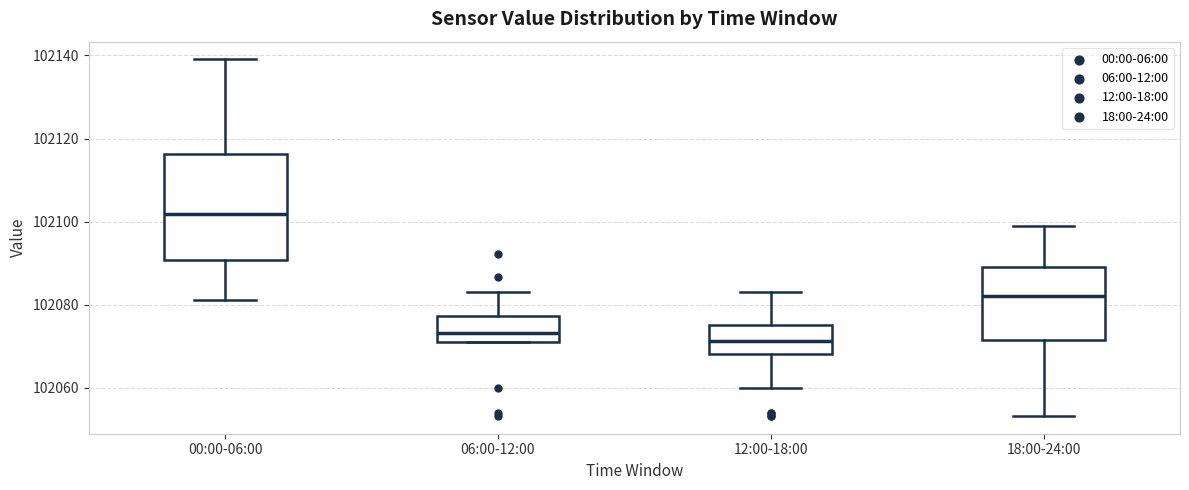

Reading left to right, read every box against the y-axis: the position of its median line, the range the box covers, and the ends of its whiskers. The values are not printed on the chart, so give them approximately, as read against the axis.

00:00-06:00: median 102102, box 102090 to 102116, whiskers 102082 to 102140
06:00-12:00: median 102074, box 102072 to 102078, whiskers 102070 to 102084
12:00-18:00: median 102072, box 102068 to 102076, whiskers 102060 to 102084
18:00-24:00: median 102082, box 102072 to 102090, whiskers 102054 to 102098